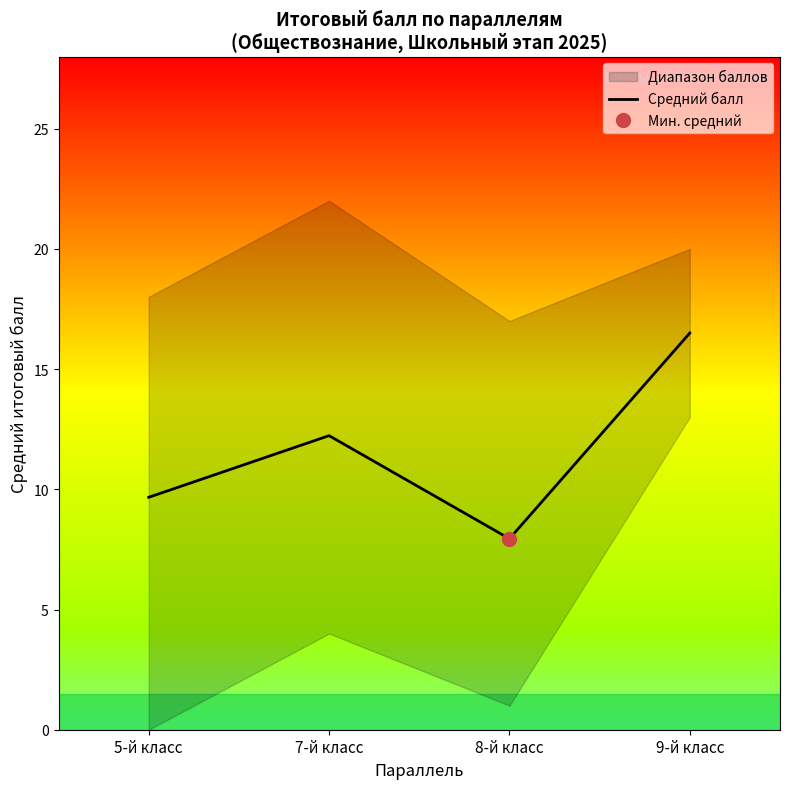

True or false: the data shows 7.9 at 8-й класс.

True